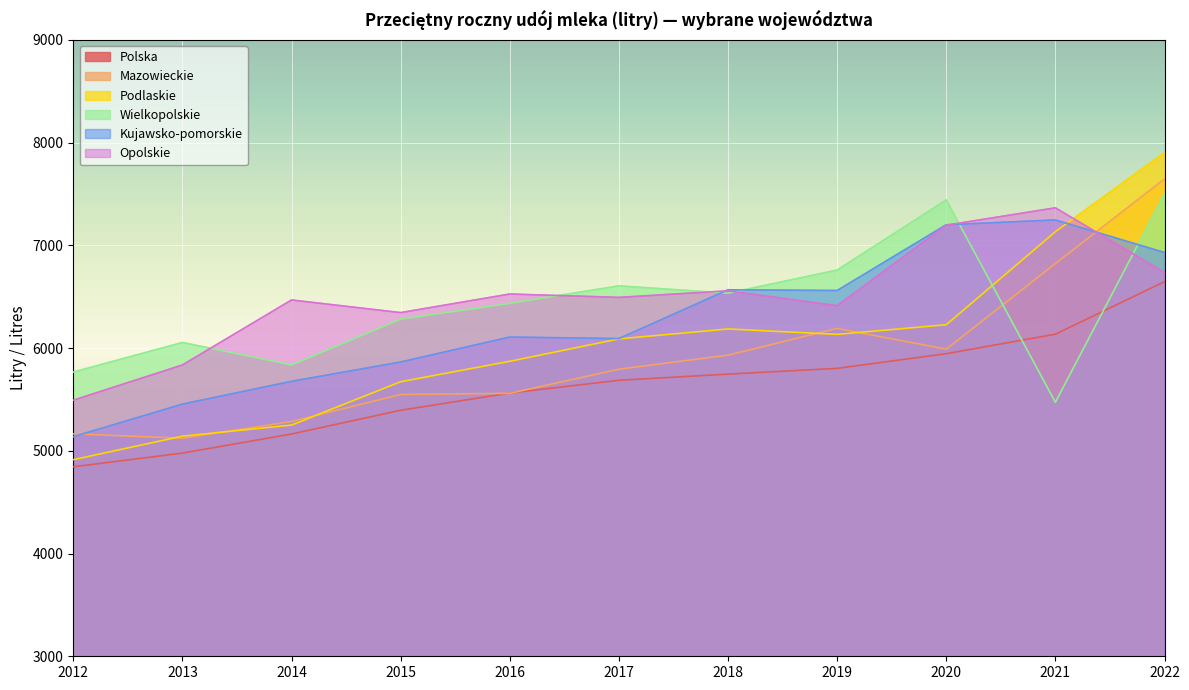

What is the difference between the highest and lowest values at 2022?

1256